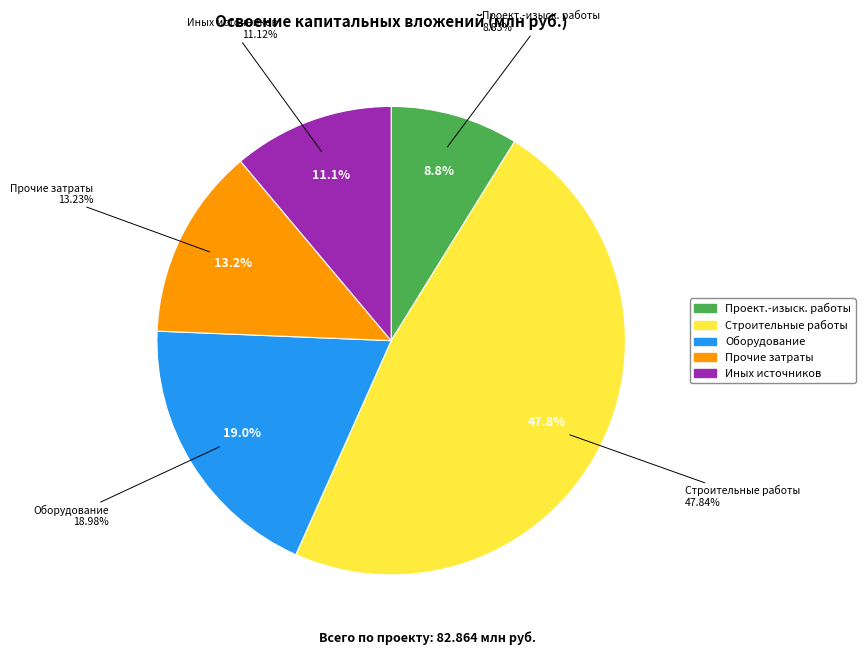

Which category has the biggest portion of the pie?

строительные работы